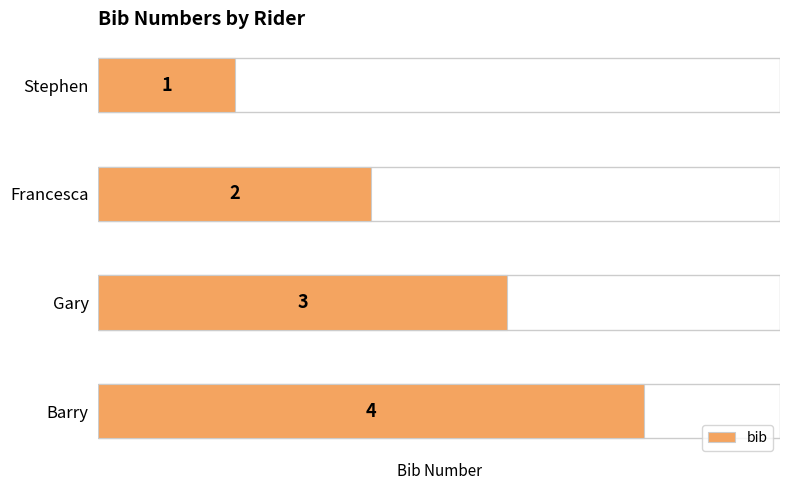

Which category has the lowest value across all series?

Stephen